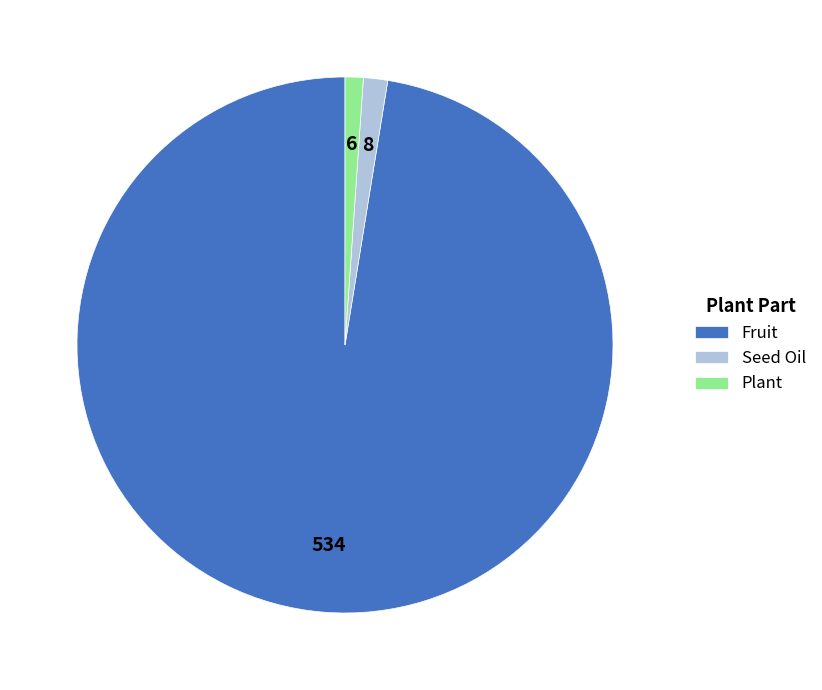

Combined, do Seed Oil and Plant account for over 50%?

No